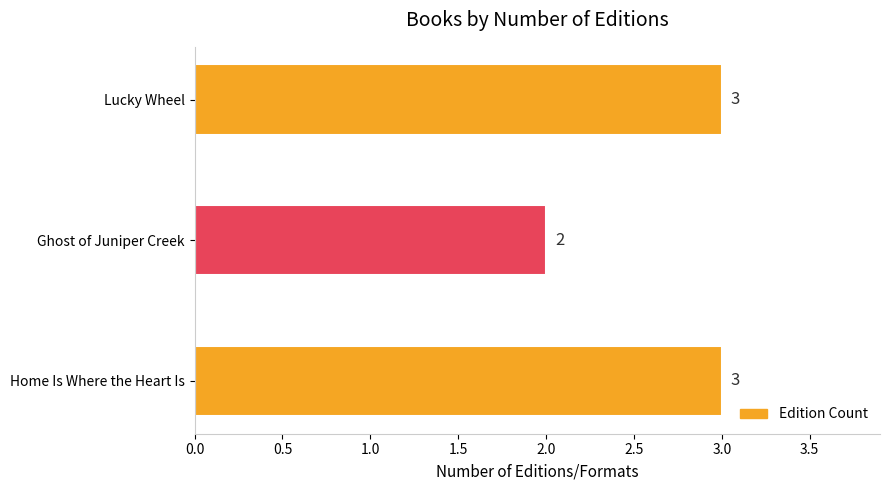

Where is the data nearest to the value 2?

Ghost of Juniper Creek